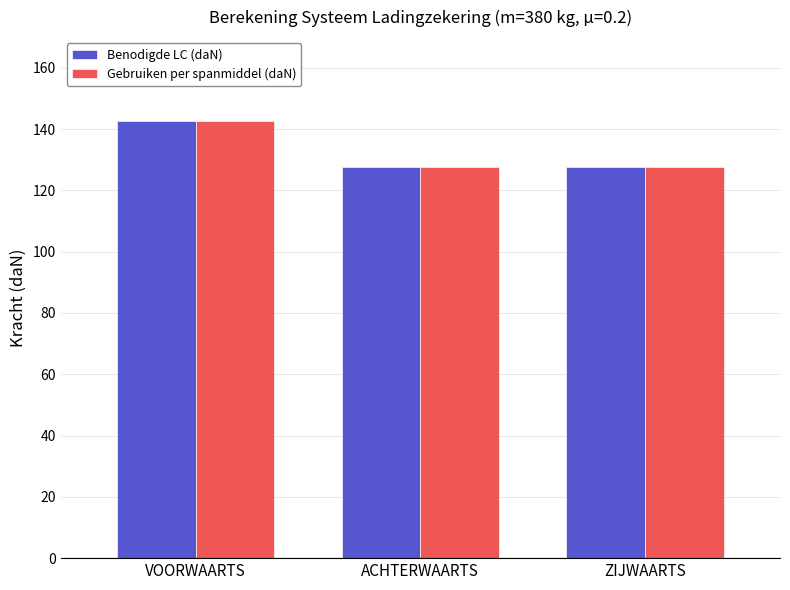

Reading right to left, transcribe all the data shown in this chart.

Benodigde LC (daN): 127.6	127.6	142.8
Gebruiken per spanmiddel (daN): 127.6	127.6	142.8